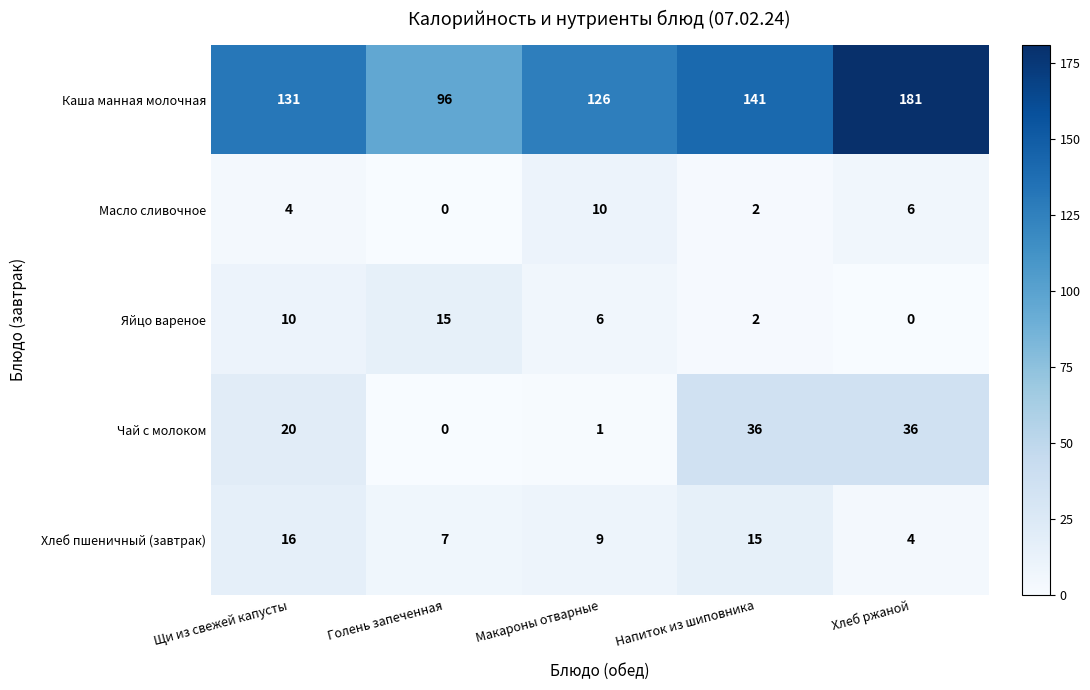

Which category has the highest value in the Масло сливочное series?

Макароны отварные